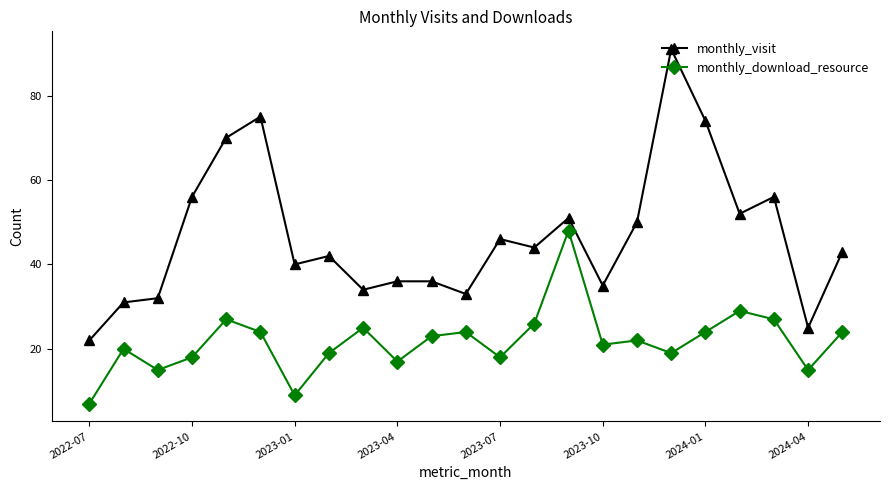

At how many categories does at least one series exceed 14?

23